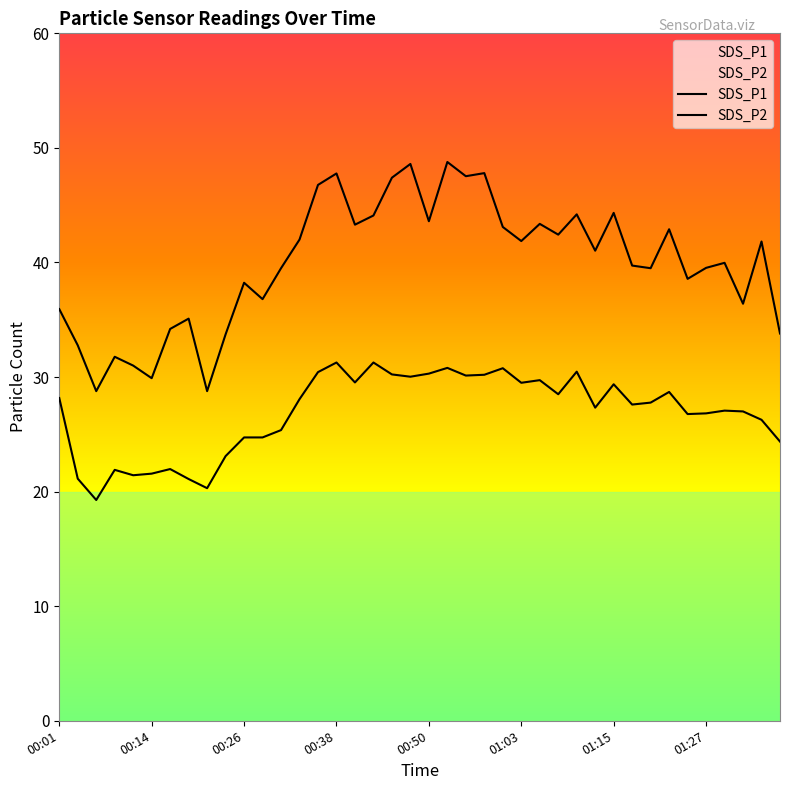

How many lines are shown in the chart?

2